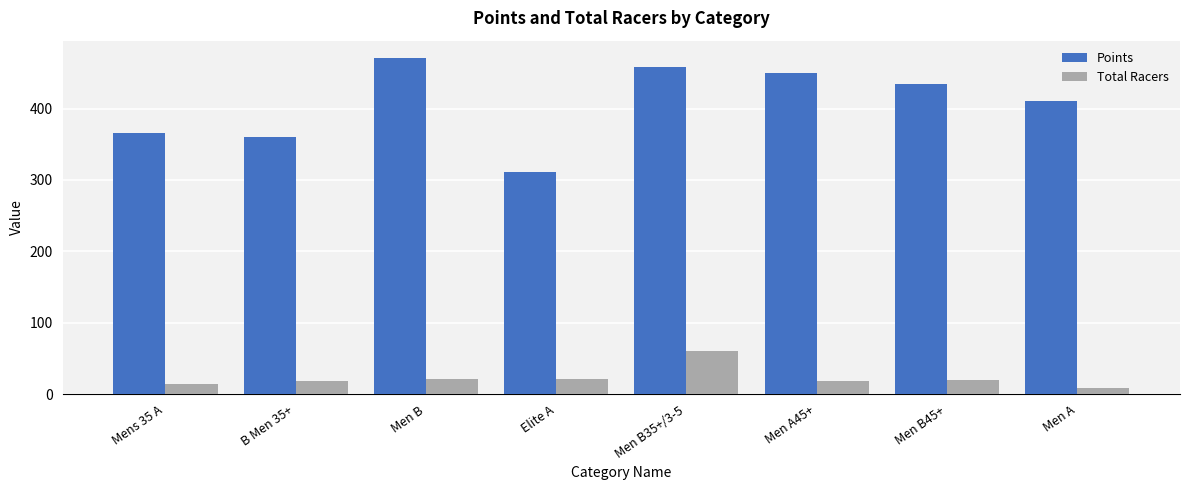

True or false: Total Racers has a value of 19.0 at B Men 35+.

True